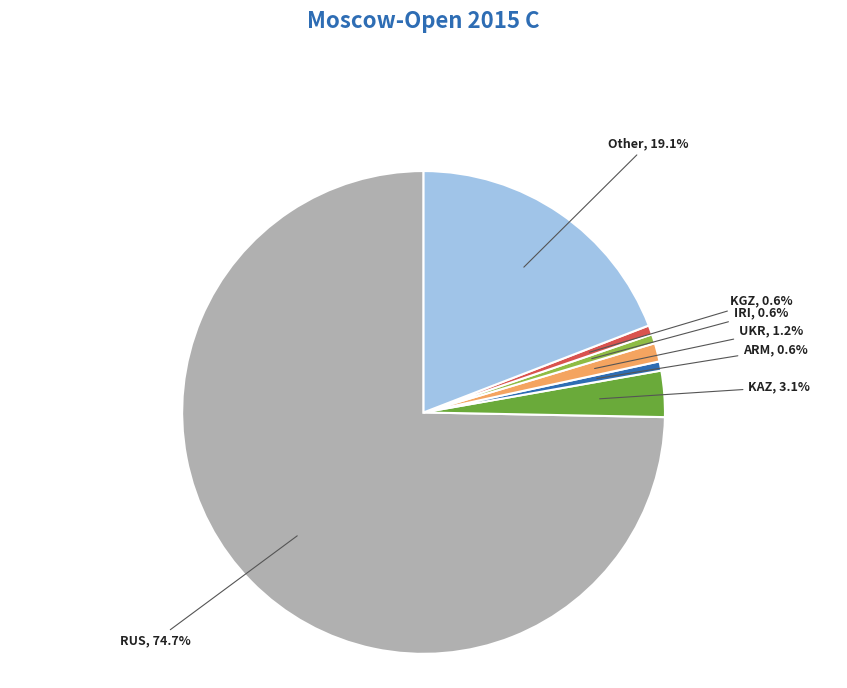

Does UKR represent more than half of the total?

No